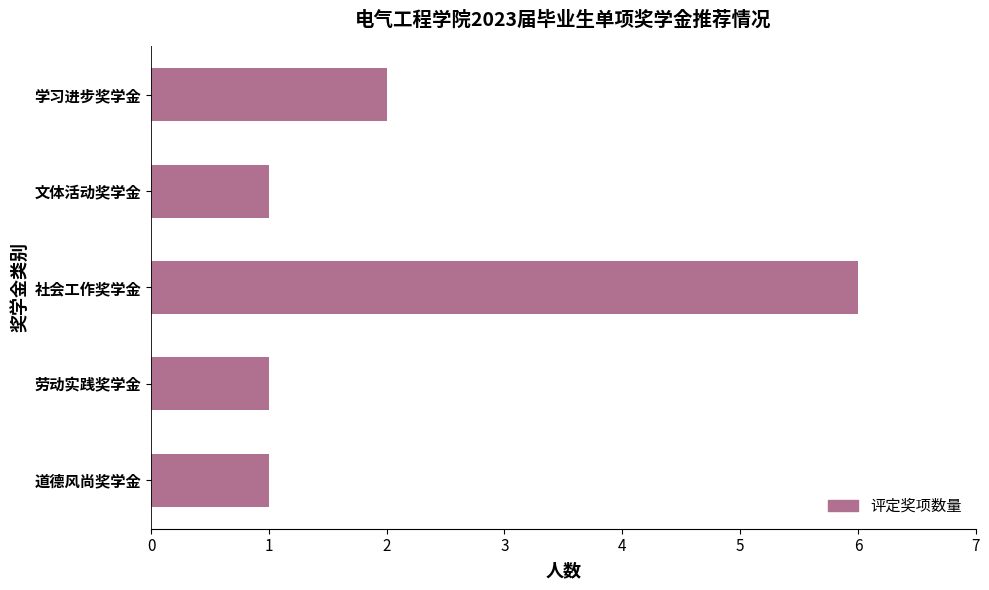

How many values are between 1 and 2?

4